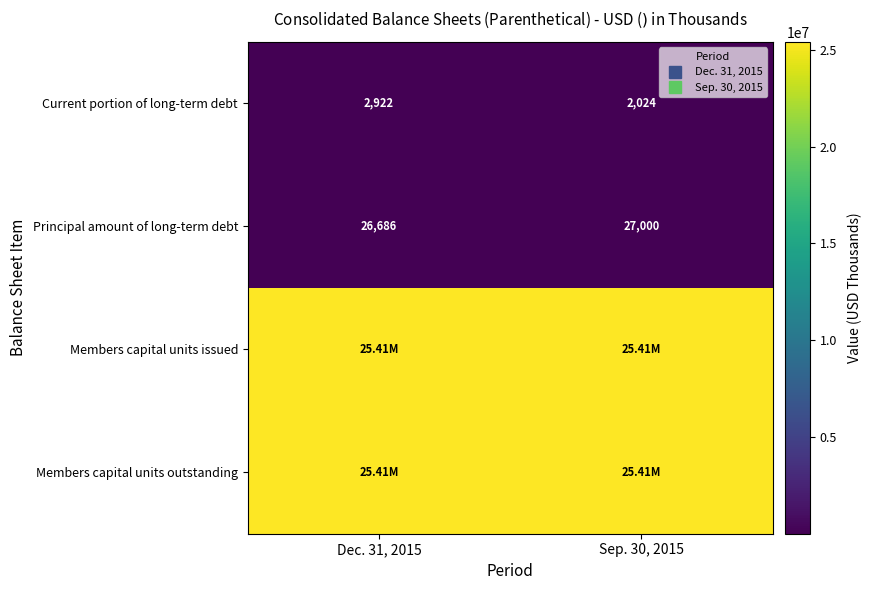

At which category is the sum across all series the highest?

Dec. 31, 2015